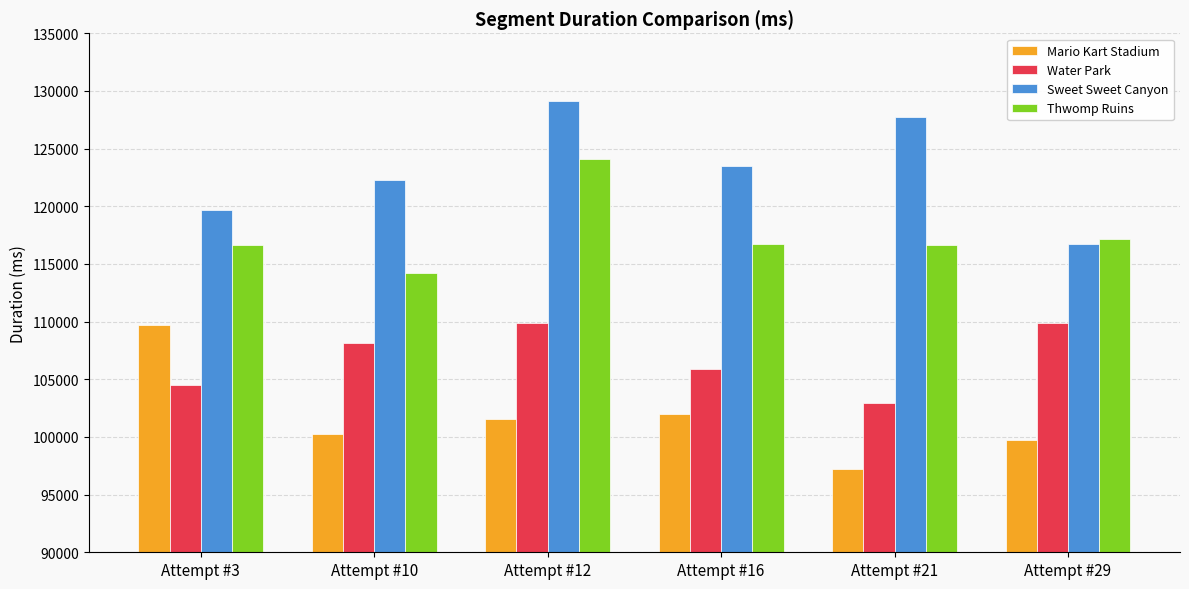

Rank the series at Attempt #21 from highest to lowest value.

Sweet Sweet Canyon, Thwomp Ruins, Water Park, Mario Kart Stadium